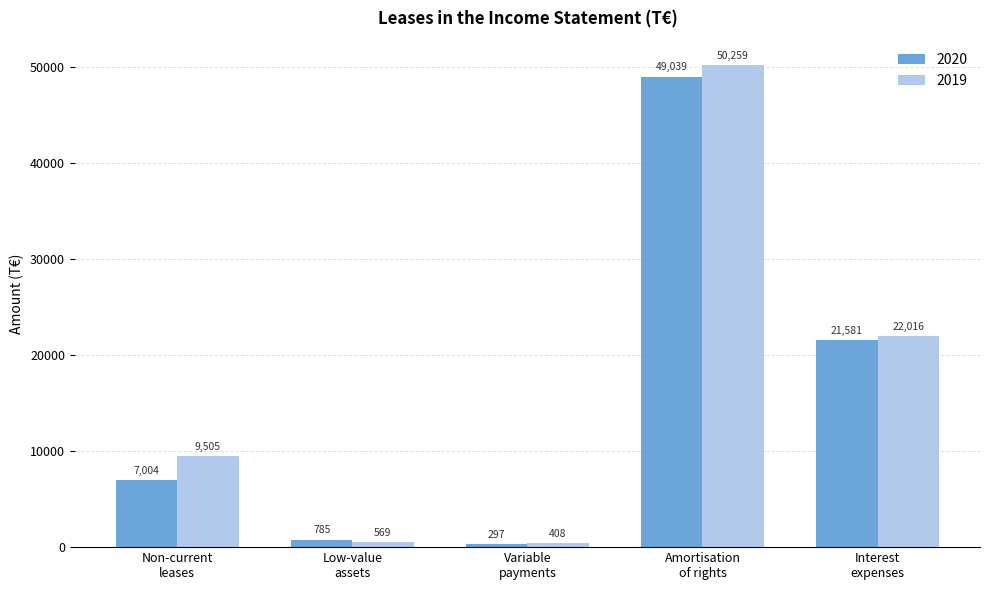

Reading left to right, transcribe all the data shown in this chart.

2020: 7004	785	297	49039	21581
2019: 9505	569	408	50259	22016